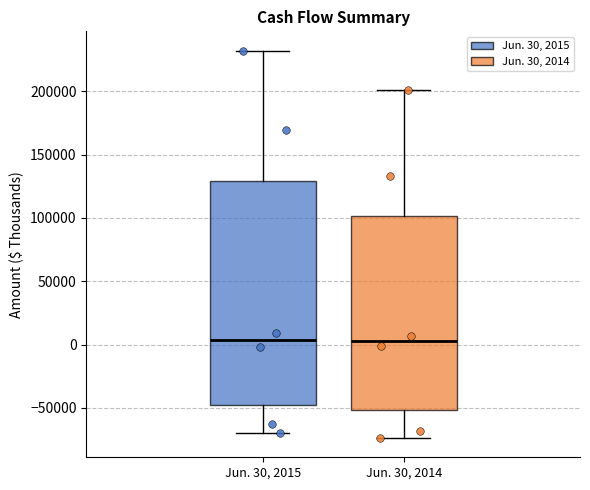

Reading left to right, transcribe this box plot: for each box, give where its median line is, the range the box spans, and where its two whiskers end, as read against the y-axis. The values are not printed on the chart, so give them approximately, as read against the axis.

Jun. 30, 2015: median 5000, box -45000 to 130000, whiskers -70000 to 230000
Jun. 30, 2014: median 5000, box -50000 to 100000, whiskers -75000 to 200000